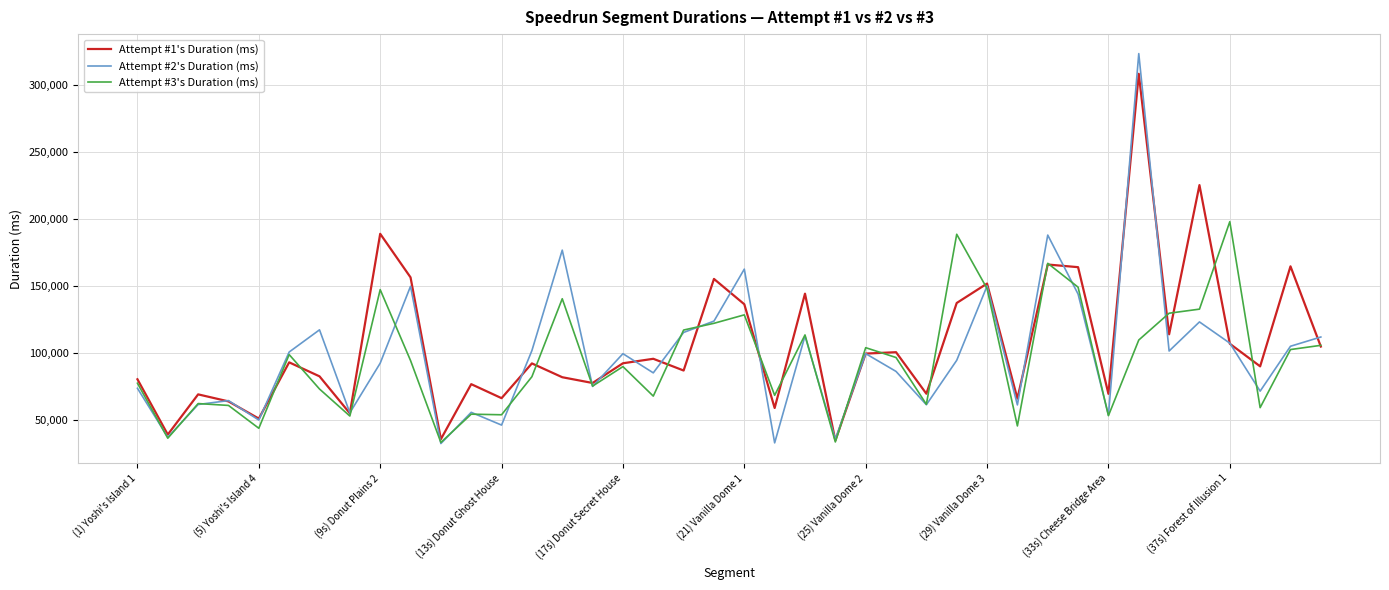

Does the chart display data point markers on the line(s)?

No